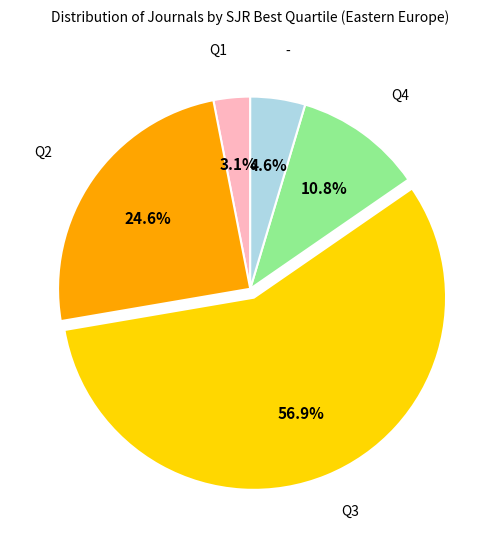

Does any single category account for the majority?

Yes